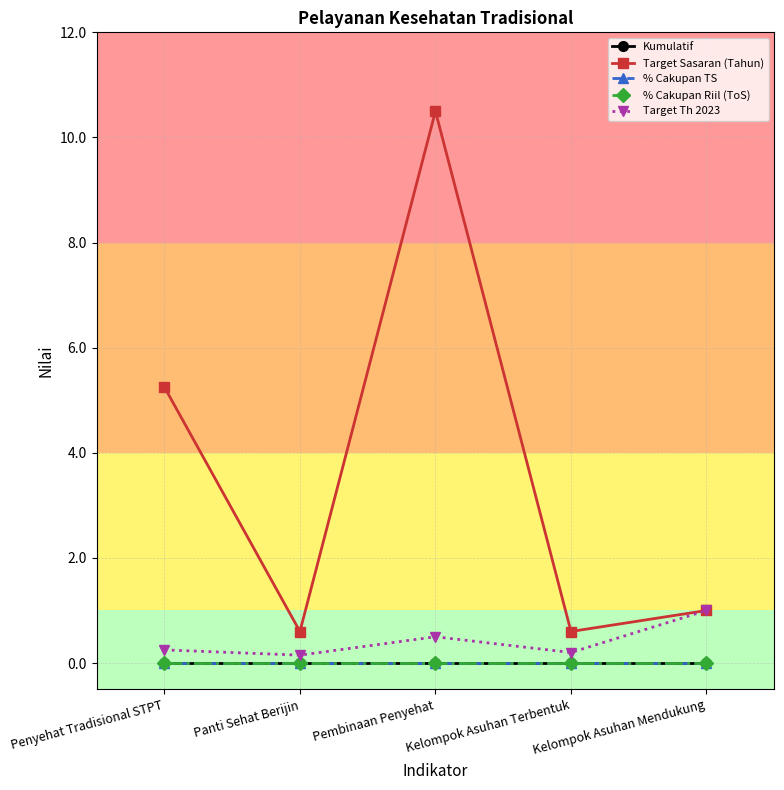

Rank the series at Pembinaan Penyehat from lowest to highest value.

Kumulatif, % Cakupan TS, % Cakupan Riil (ToS), Target Th 2023, Target Sasaran (Tahun)